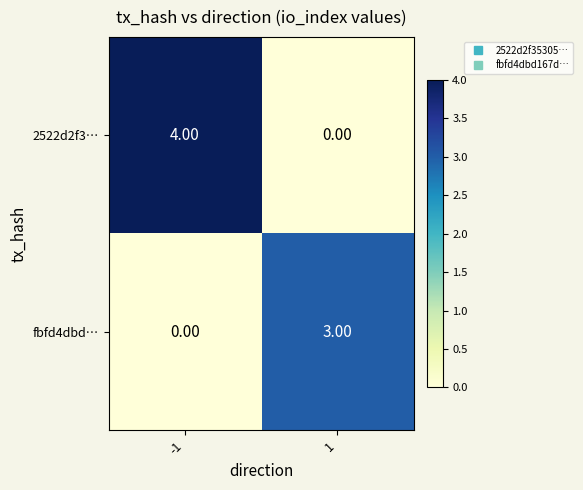

Rank the series by their average value, from highest to lowest.

2522d2f3…, fbfd4dbd…